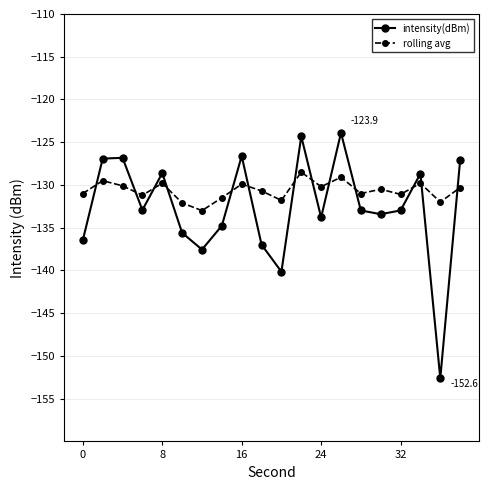

What is the value of the intensity(dBm) point at the 13th from the left?

-133.8